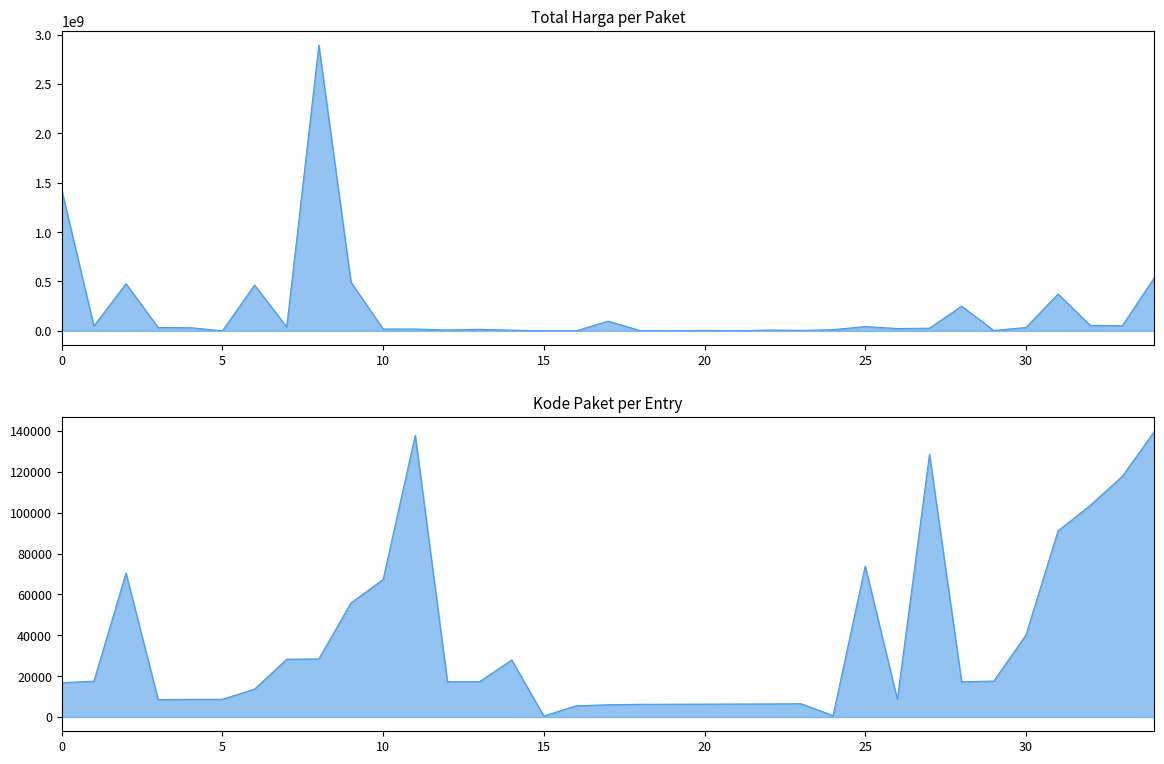

At which category does the chart reach its minimum across all series?

15